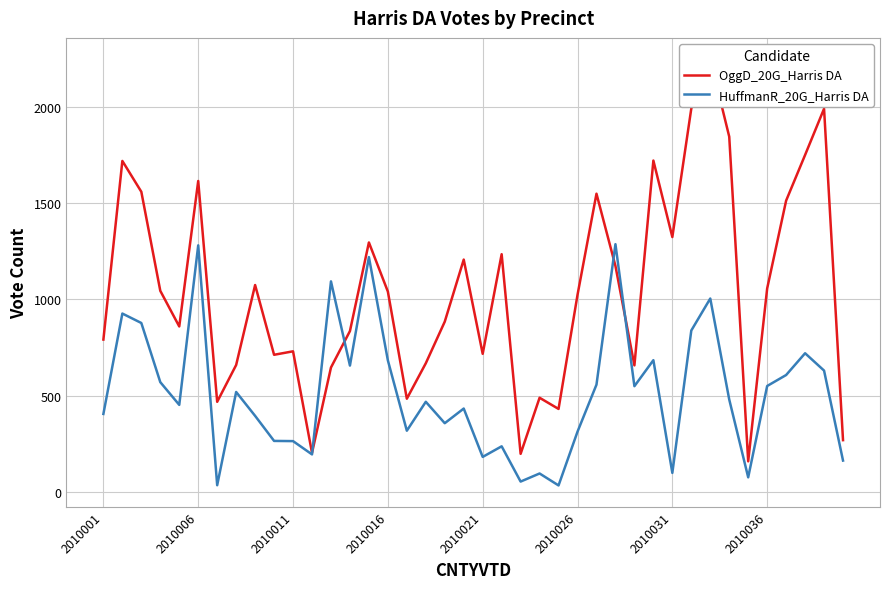

How many lines are shown in the chart?

2